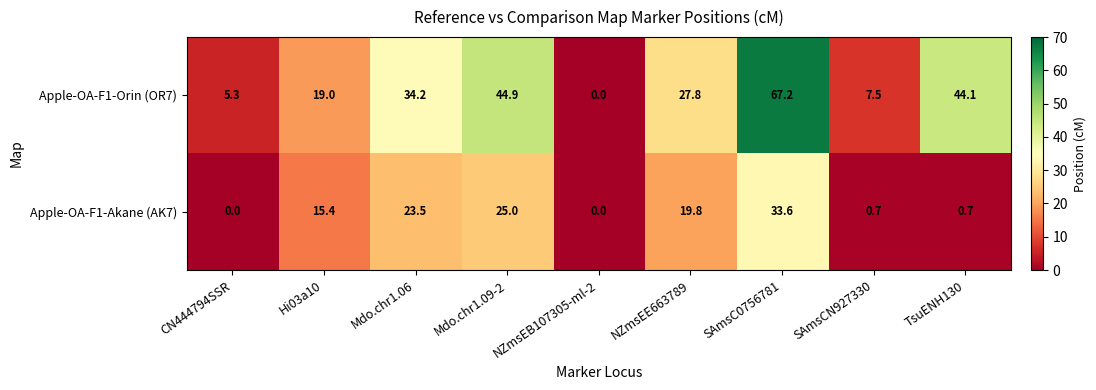

What is the difference between the maximum and minimum values in the Apple-OA-F1-Orin (OR7) series?

67.2